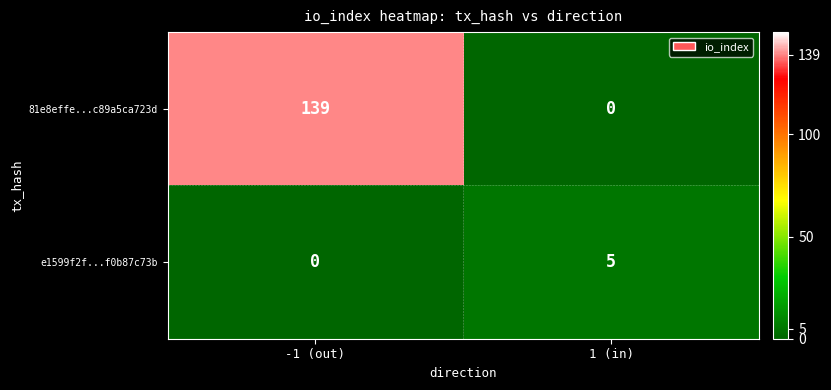

What is the difference between the highest and lowest values at -1 (out)?

139